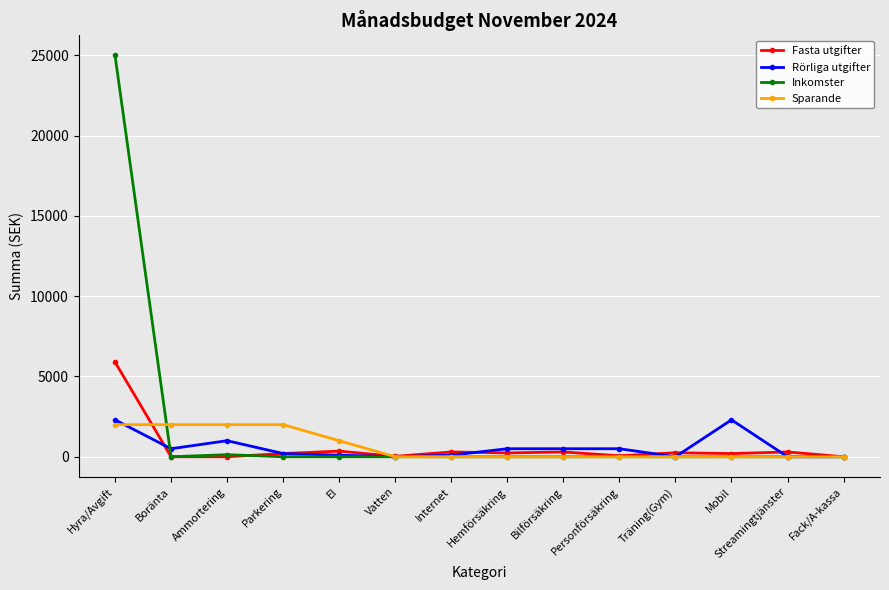

What are all the series names shown in the legend?

Fasta utgifter, Rörliga utgifter, Inkomster, Sparande